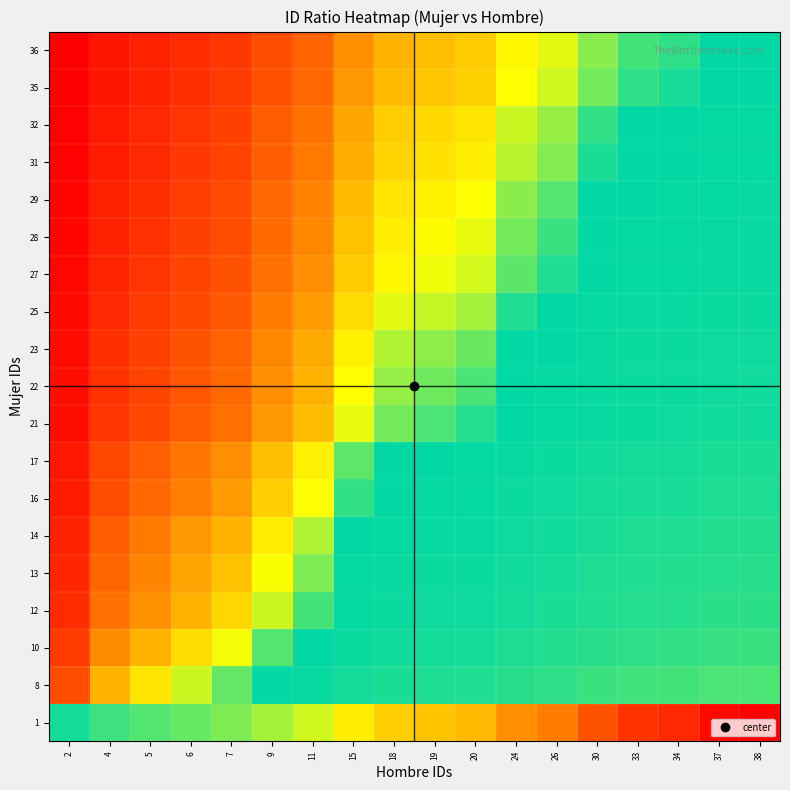

Between 9 and 38, which is larger?

38